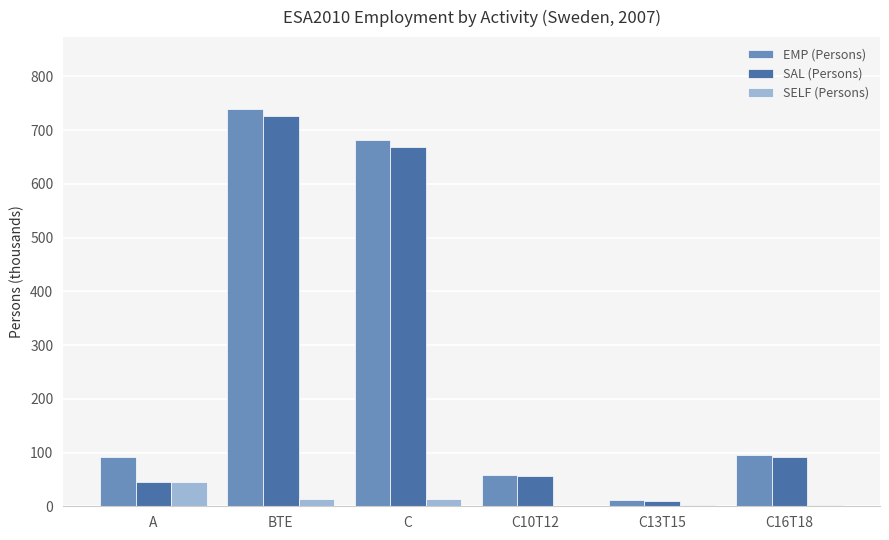

What is the sum of all SELF (Persons) values?

80